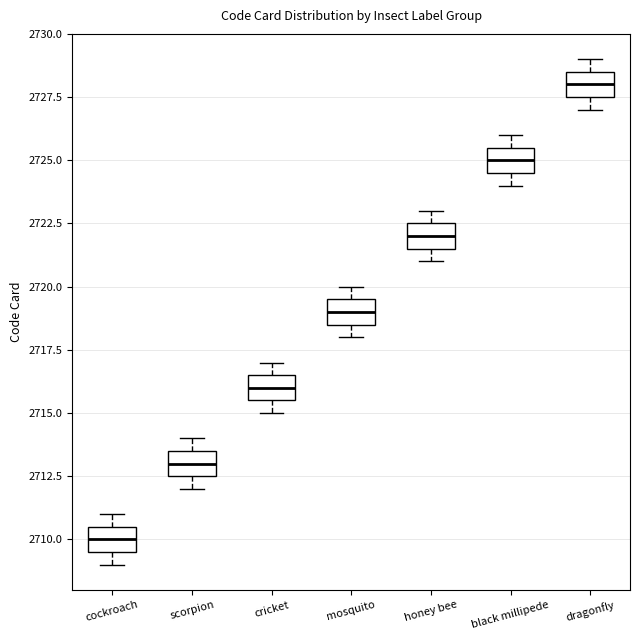

Reading left to right, transcribe this box plot: for each box, give where its median line is, the range the box spans, and where its two whiskers end, as read against the y-axis. The values are not printed on the chart, so give them approximately, as read against the axis.

cockroach: median 2710.0, box 2709.5 to 2710.5, whiskers 2709.0 to 2711.0
scorpion: median 2713.0, box 2712.5 to 2713.5, whiskers 2712.0 to 2714.0
cricket: median 2716.0, box 2715.5 to 2716.5, whiskers 2715.0 to 2717.0
mosquito: median 2719.0, box 2718.5 to 2719.5, whiskers 2718.0 to 2720.0
honey bee: median 2722.0, box 2721.5 to 2722.5, whiskers 2721.0 to 2723.0
black millipede: median 2725.0, box 2724.5 to 2725.5, whiskers 2724.0 to 2726.0
dragonfly: median 2728.0, box 2727.5 to 2728.5, whiskers 2727.0 to 2729.0